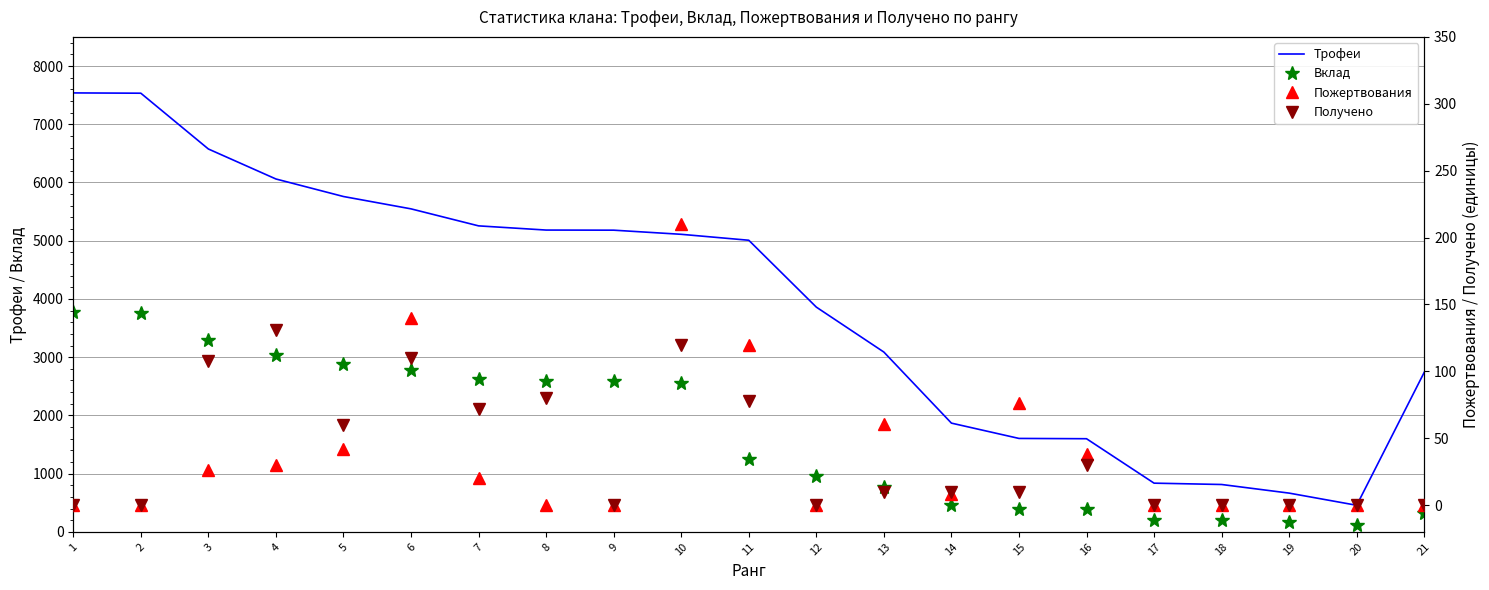

At which category is the sum across all series the highest?

1